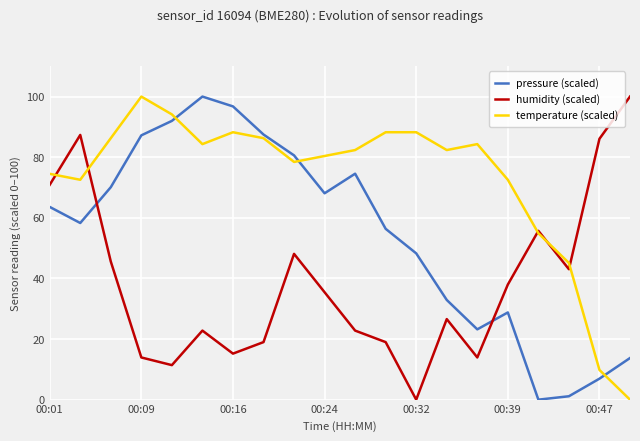

What are all the series names shown in the legend?

pressure (scaled), humidity (scaled), temperature (scaled)